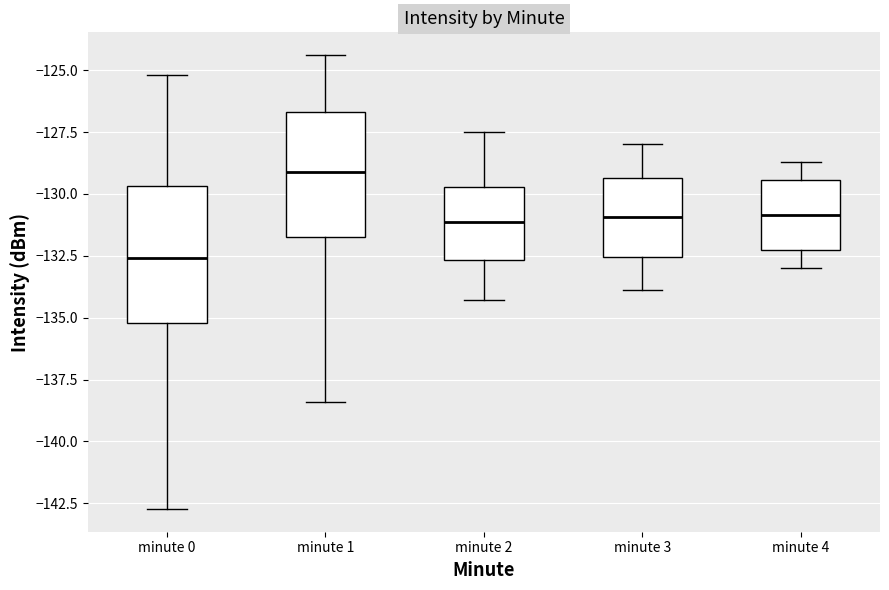

Where is the upper edge of the box for minute 0 on the y-axis? The values are not printed on the chart, so give them approximately, as read against the axis.

-129.5